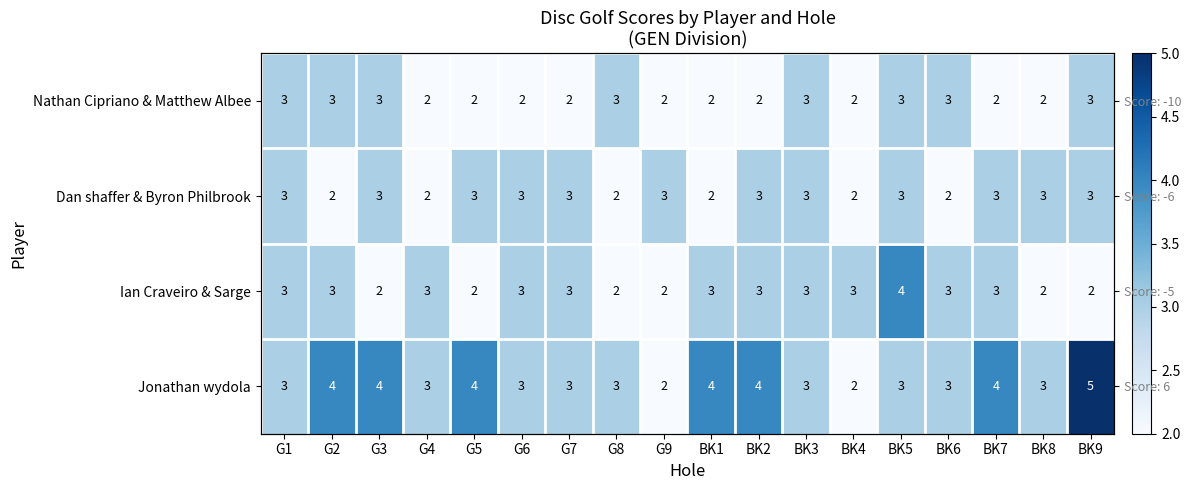

Is the value of Ian Craveiro & Sarge at G2 greater than the value of Dan shaffer & Byron Philbrook at BK5?

No